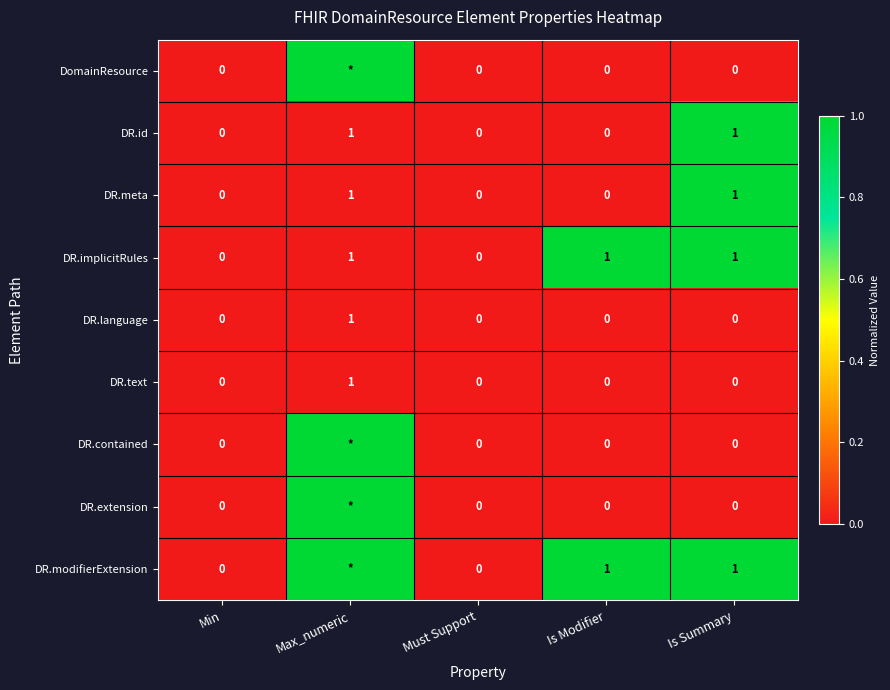

Count the DR.language values in the range 0 to 1.

5